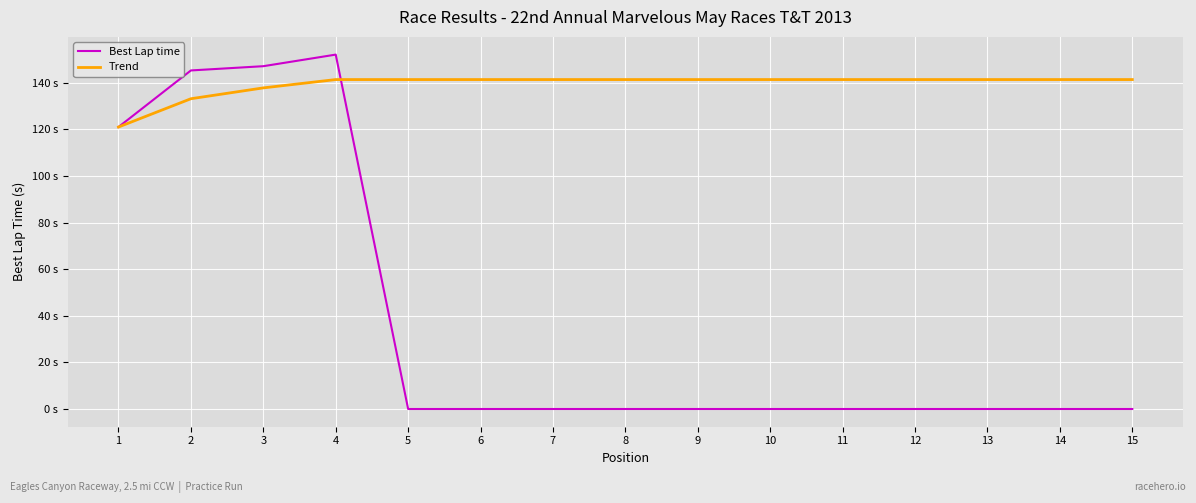

Which series ends up on top after the final intersection of Trend and Best Lap time?

Trend